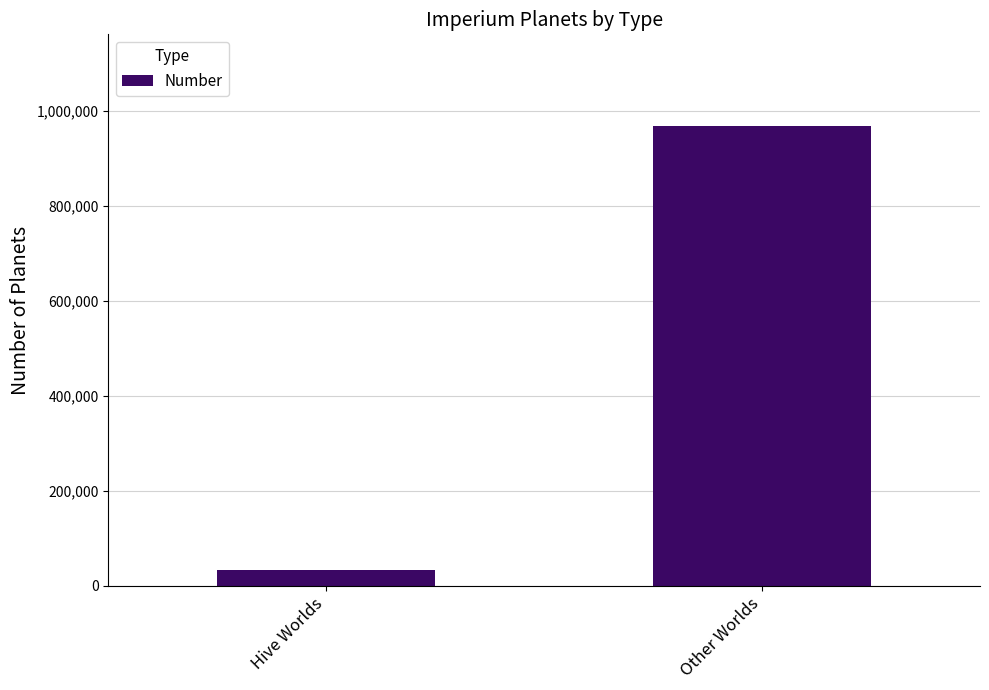

True or false: the data shows 967620 at Other Worlds.

True